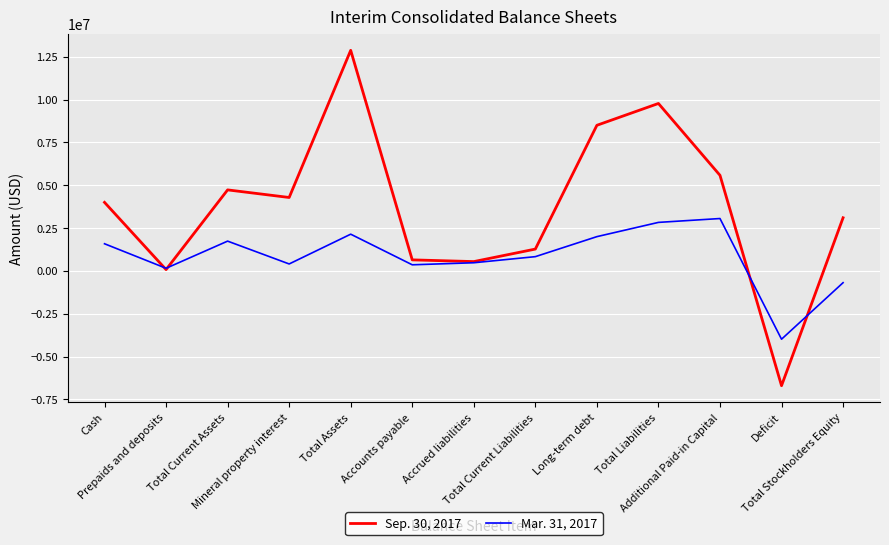

Where is the first local minimum for Sep. 30, 2017?

Prepaids and deposits